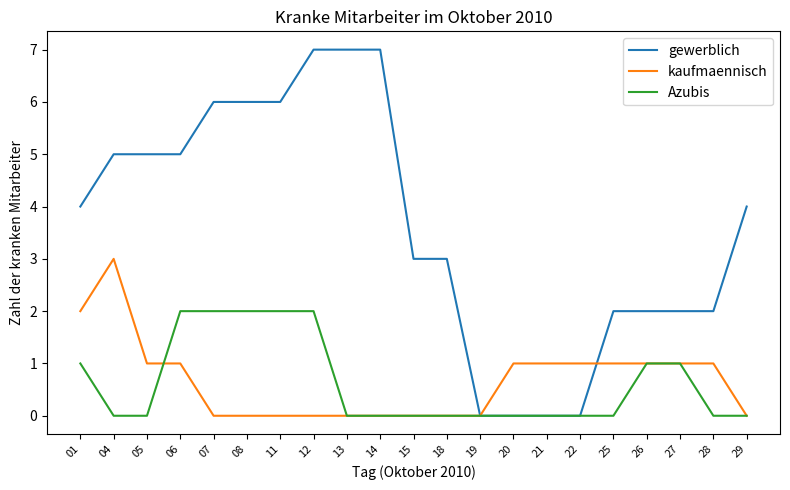

How many values in the gewerblich series are below 4?

10